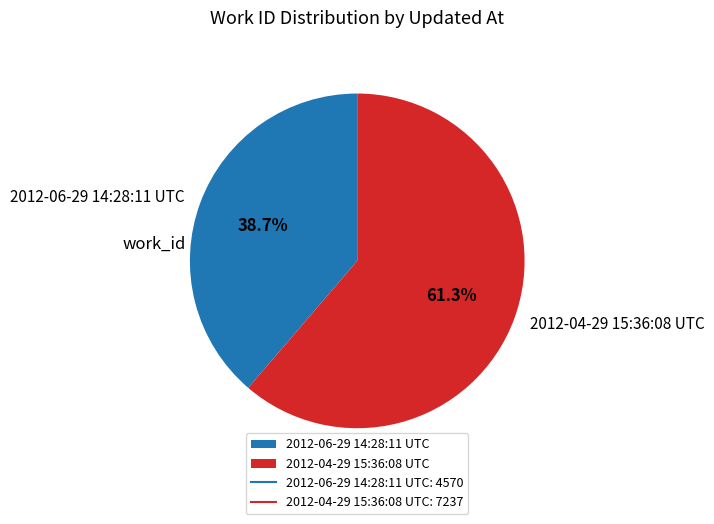

The 2012-04-29 15:36:08 UTC slice represents 73% of the pie. True or false?

False